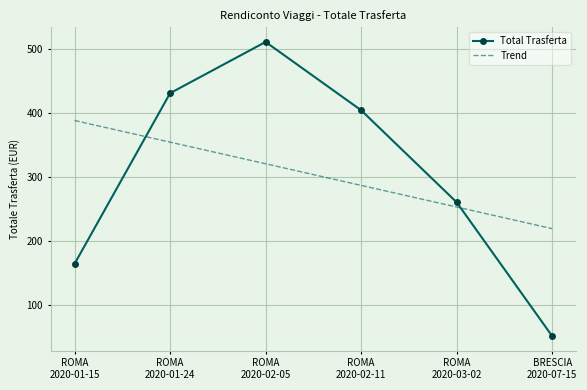

Which series has the largest range (max minus min)?

Total Trasferta